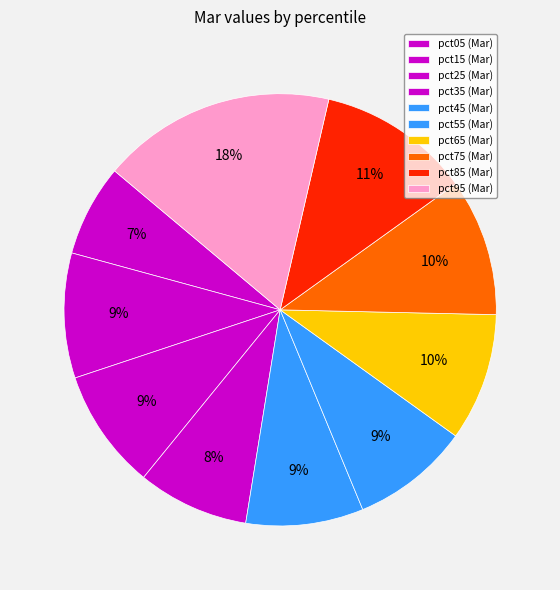

Is there a majority slice in this chart?

No